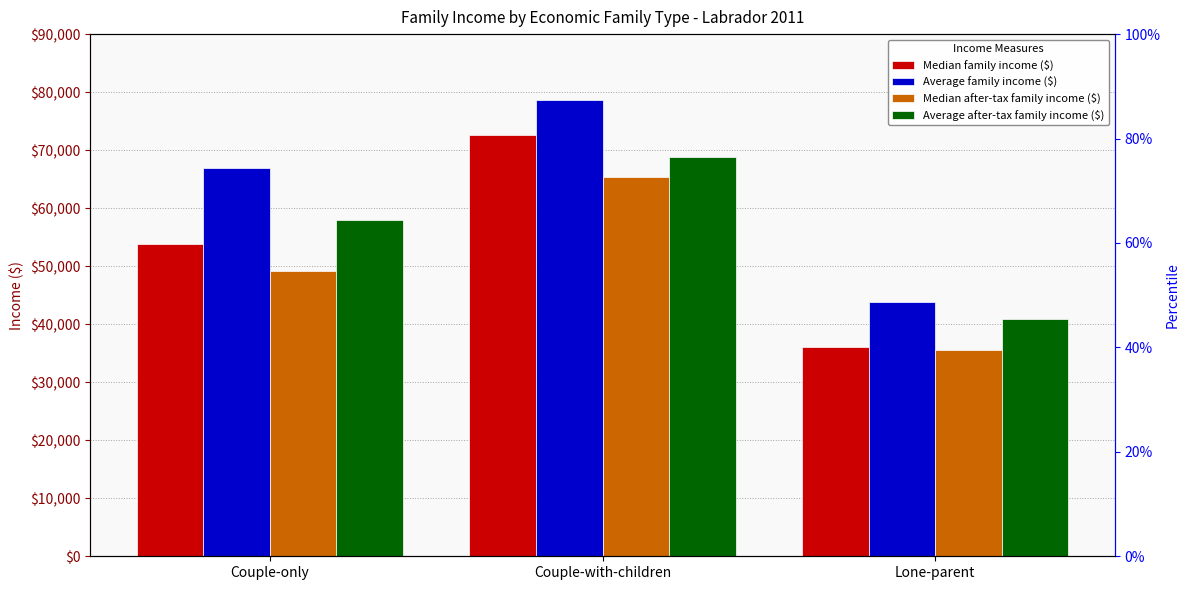

What is the difference between the maximum and minimum values in the Median after-tax family income ($) series?

29811